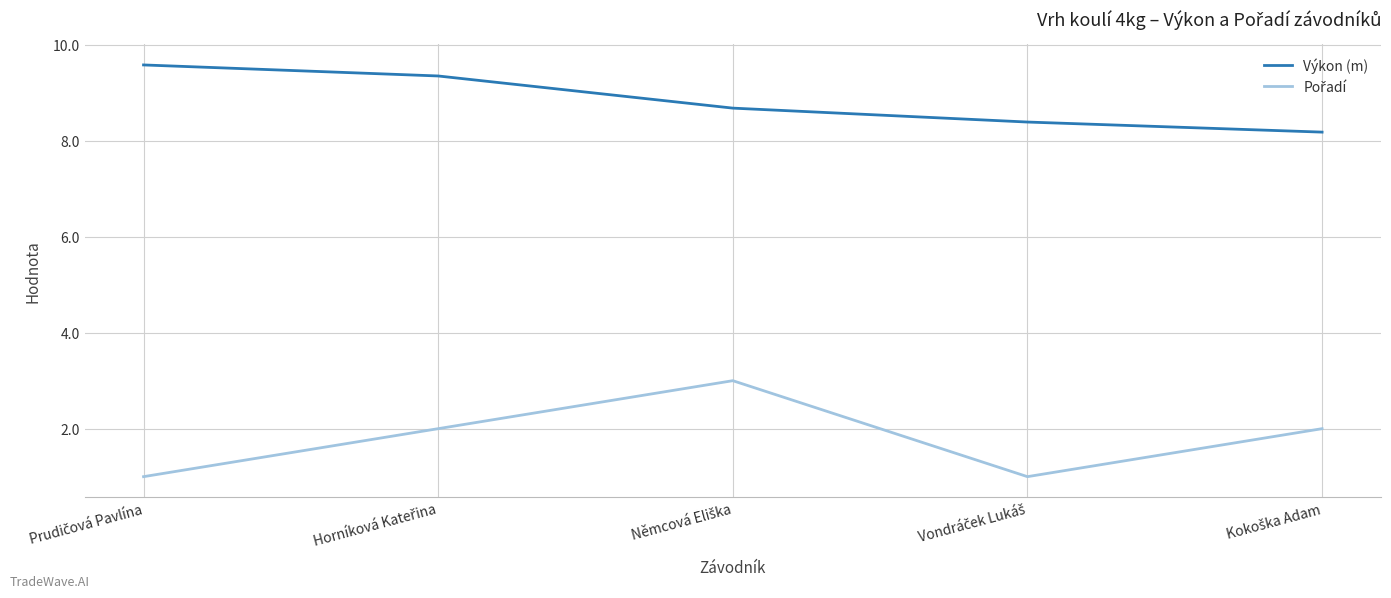

What is the difference between the maximum and second lowest values in the Výkon (m) series?

1.2